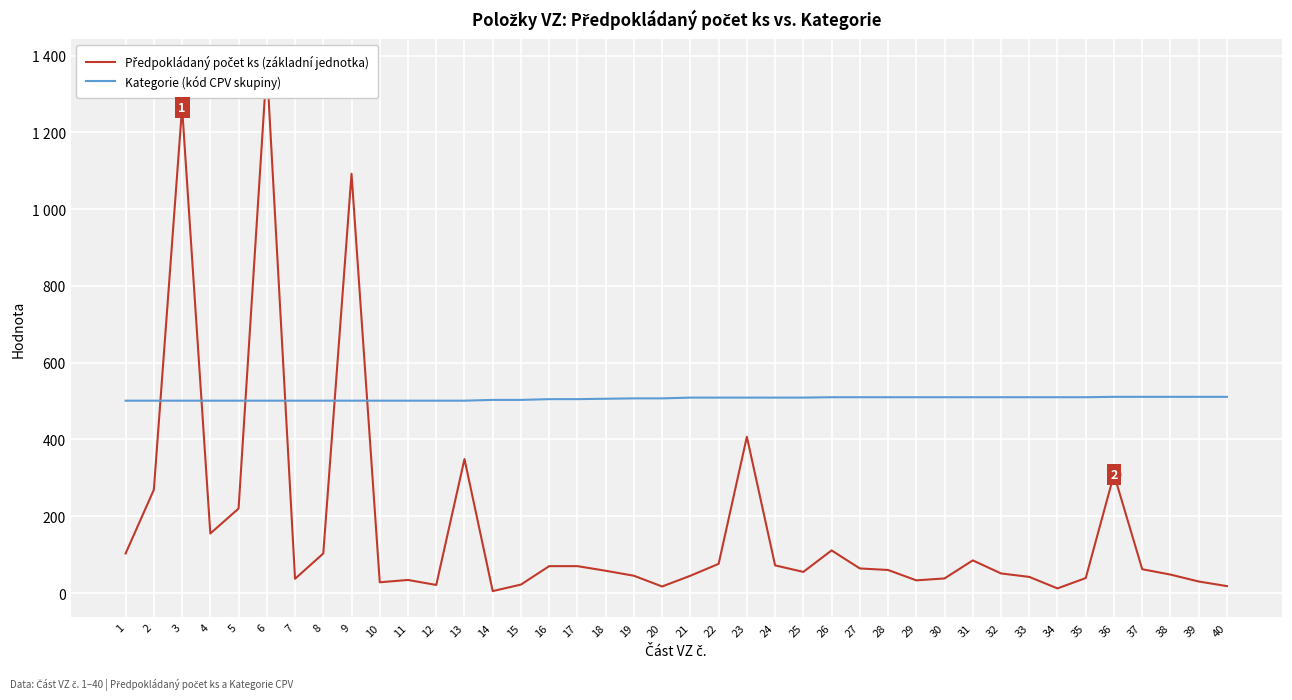

At which category is the sum across all series the highest?

6